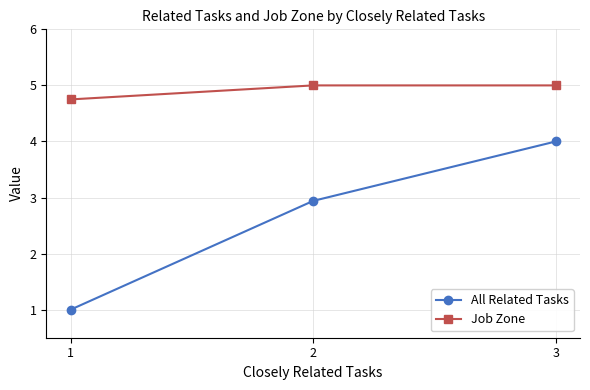

List the series in order of their peak value, highest first.

Job Zone, All Related Tasks